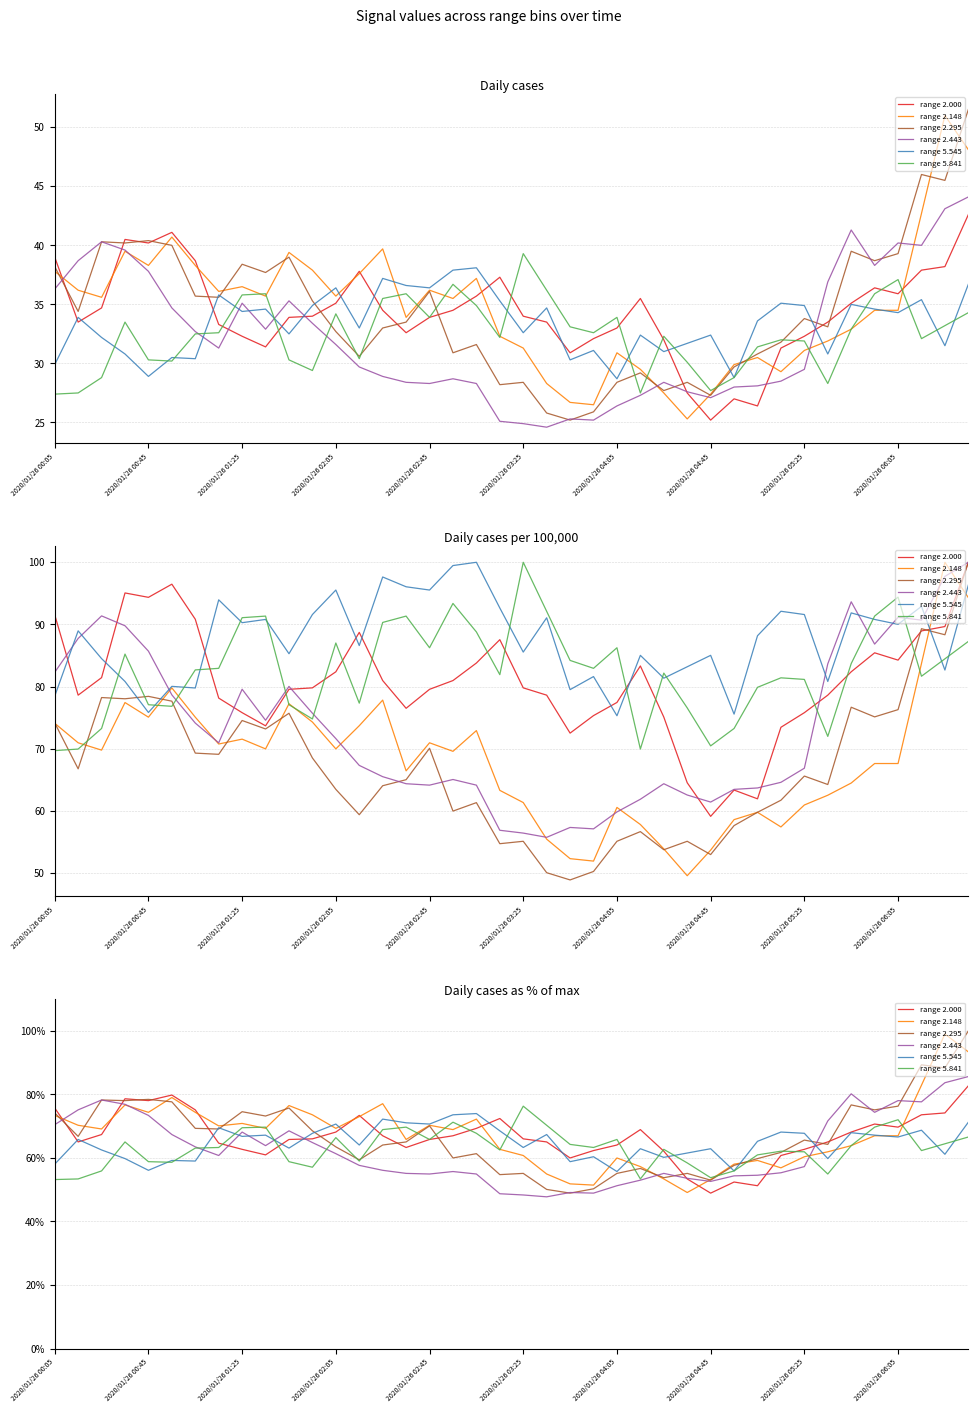

What is the sum of all range 2.295 values?

2675.3